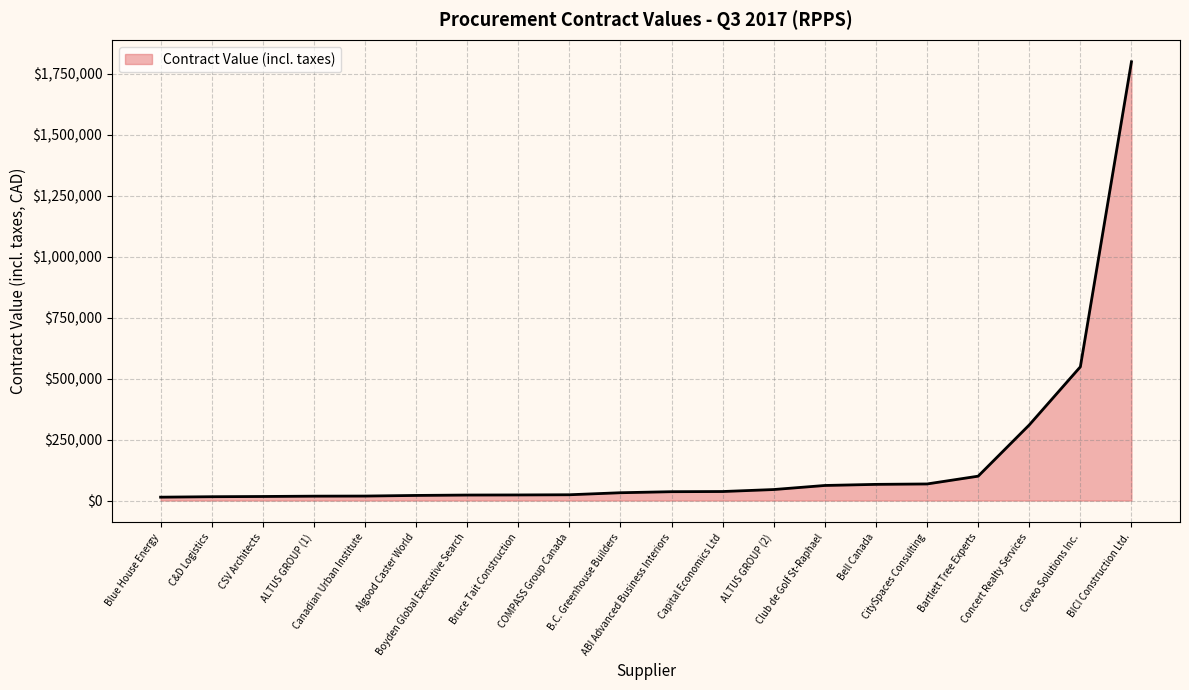

What is the greatest value displayed?

1800000.0